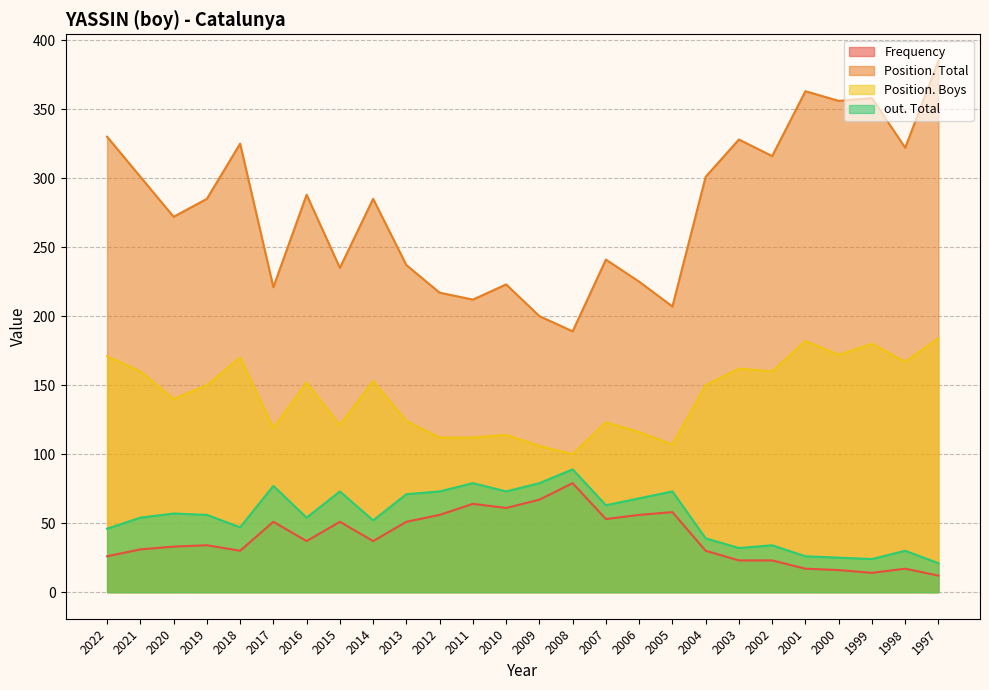

True or false: Frequency and Position. Total intersect in this chart.

False